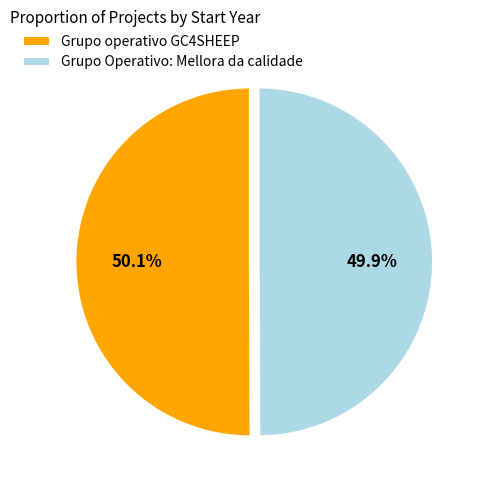

What percentage is NOT represented by Grupo Operativo: Mellora da calidade?

50.1%